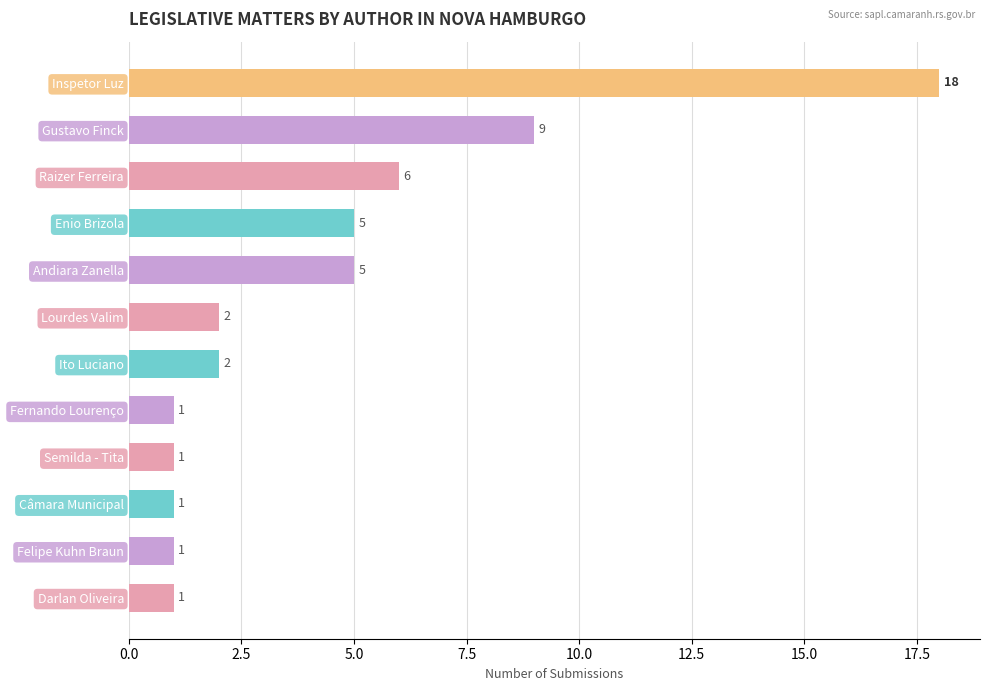

Which label corresponds to the largest value in the chart?

Inspetor Luz